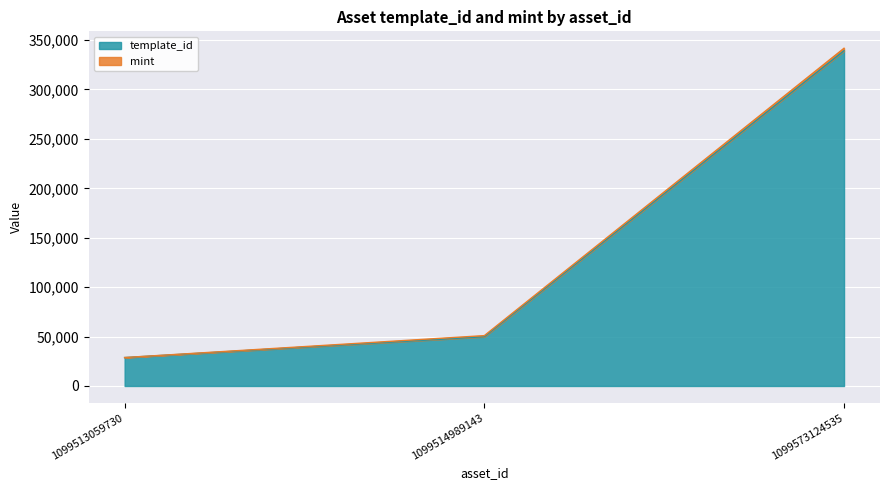

What is the maximum value shown in the chart?

339228